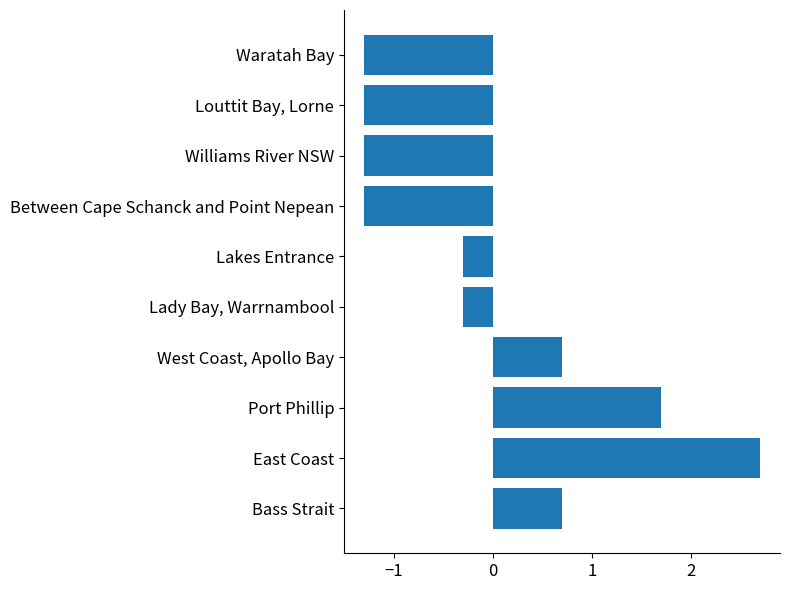

What is the difference between the maximum and minimum values?

4.0